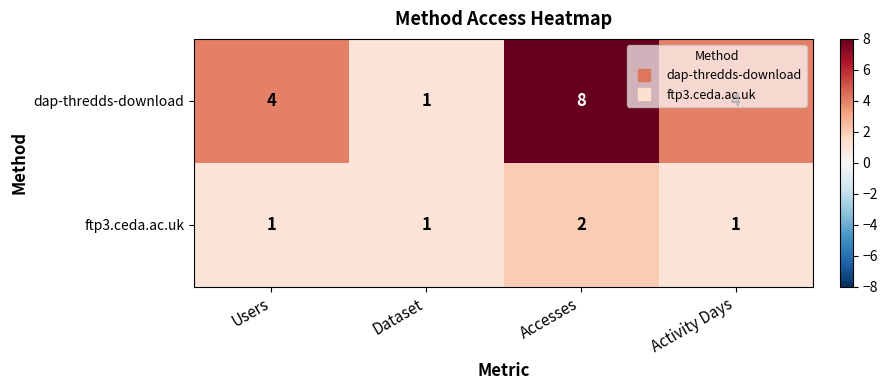

Which category has the highest value across all series?

Accesses